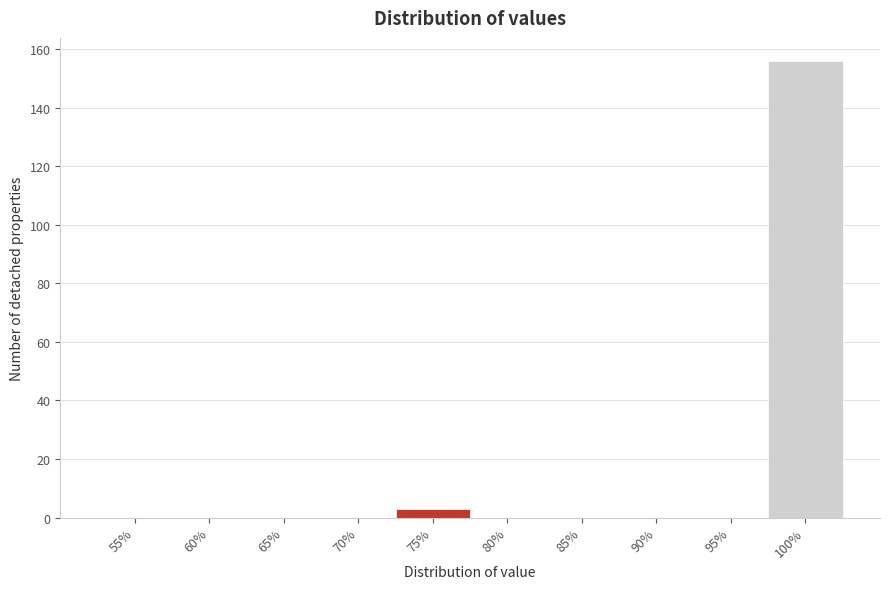

Reading left to right, transcribe all the data shown in this chart.

55%=0	60%=0	65%=0	70%=0	75%=3	80%=0	85%=0	90%=0	95%=0	100%=156